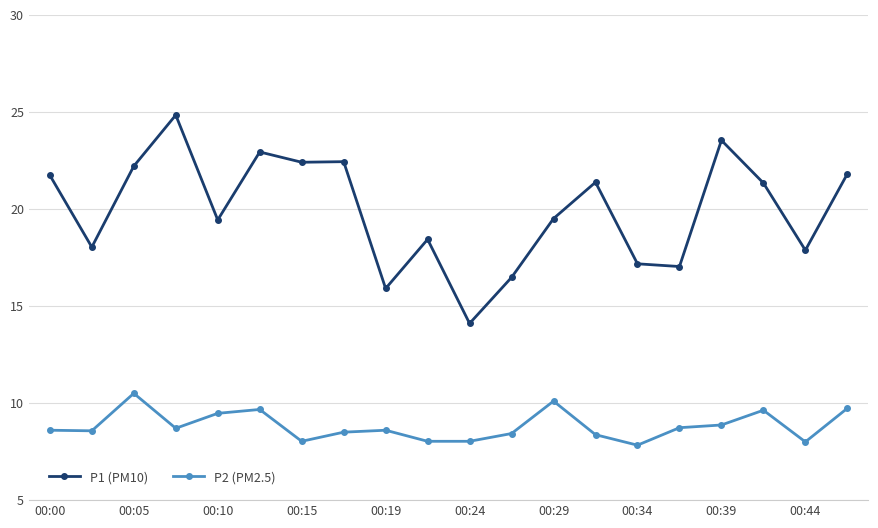

True or false: P2 (PM2.5) and P1 (PM10) cross at least once.

False